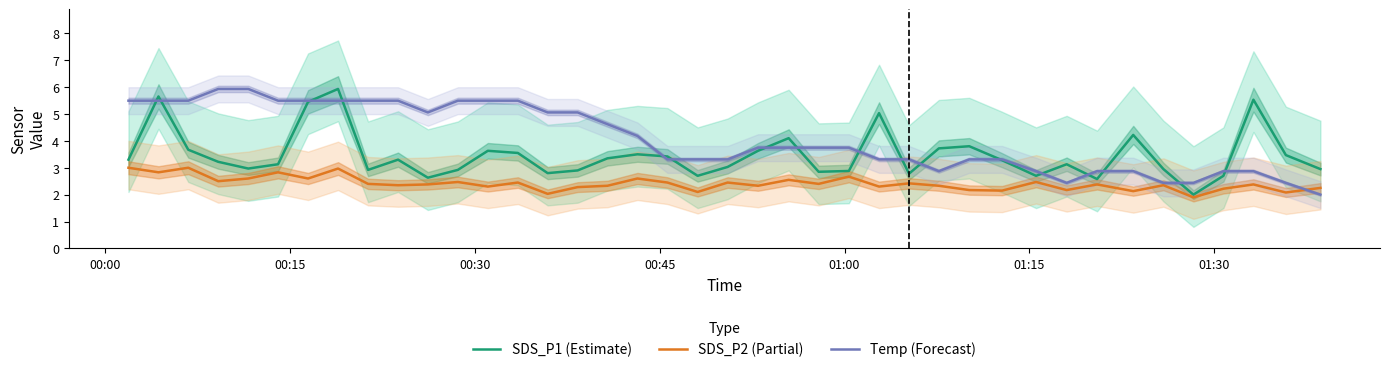

What is the value of the Temp (Forecast) point at the 17th from the left?

4.6